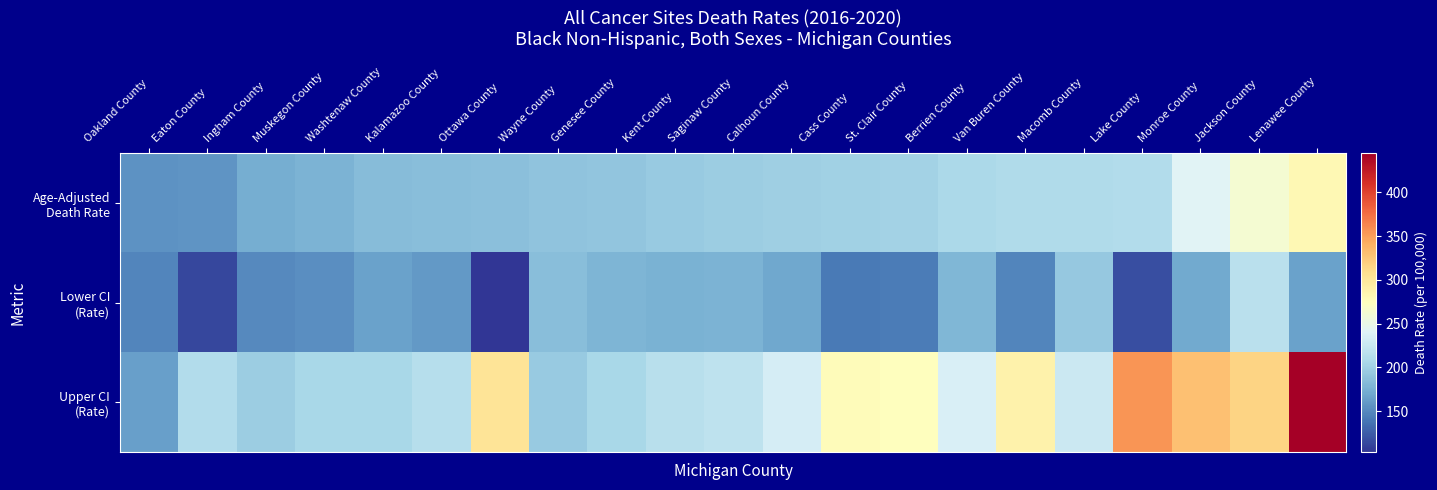

At which category is the sum across all series the highest?

Lenawee County